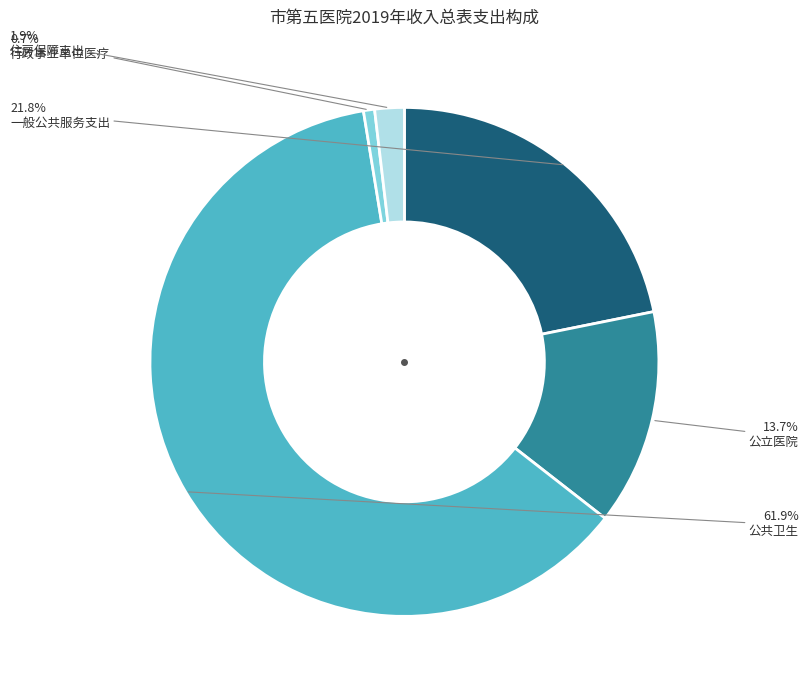

Is there a majority slice in this chart?

Yes